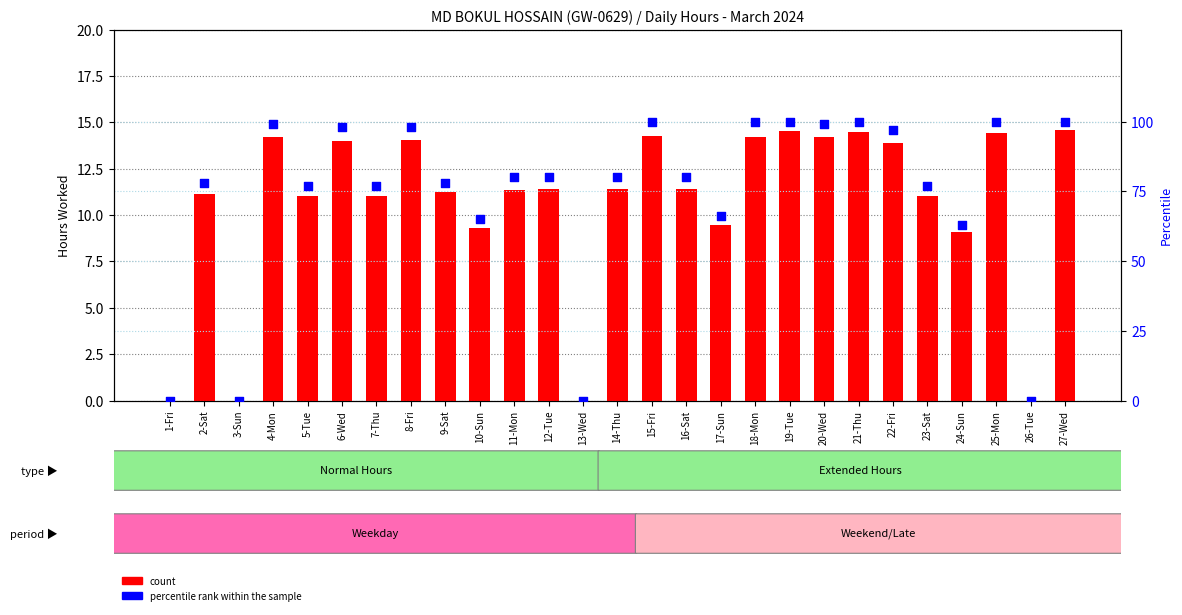

Which series contains the lowest Y value?

count